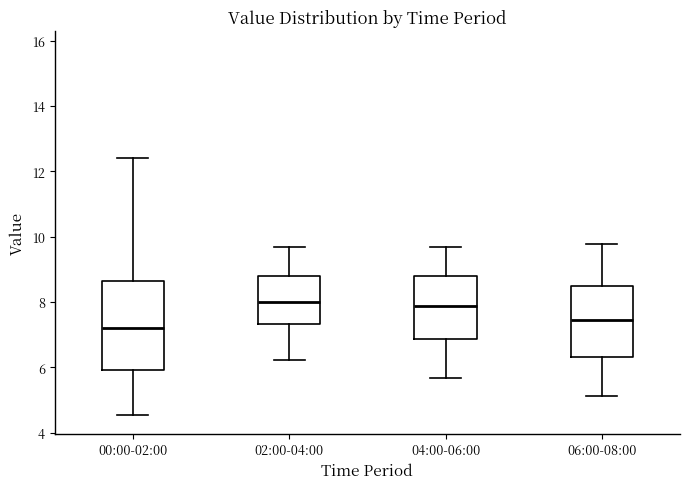

Reading left to right, transcribe this box plot: for each box, give where its median line is, the range the box spans, and where its two whiskers end, as read against the y-axis. The values are not printed on the chart, so give them approximately, as read against the axis.

00:00-02:00: median 7.2, box 6.0 to 8.6, whiskers 4.6 to 12.4
02:00-04:00: median 8.0, box 7.4 to 8.8, whiskers 6.2 to 9.6
04:00-06:00: median 7.8, box 6.8 to 8.8, whiskers 5.6 to 9.6
06:00-08:00: median 7.4, box 6.4 to 8.4, whiskers 5.2 to 9.8